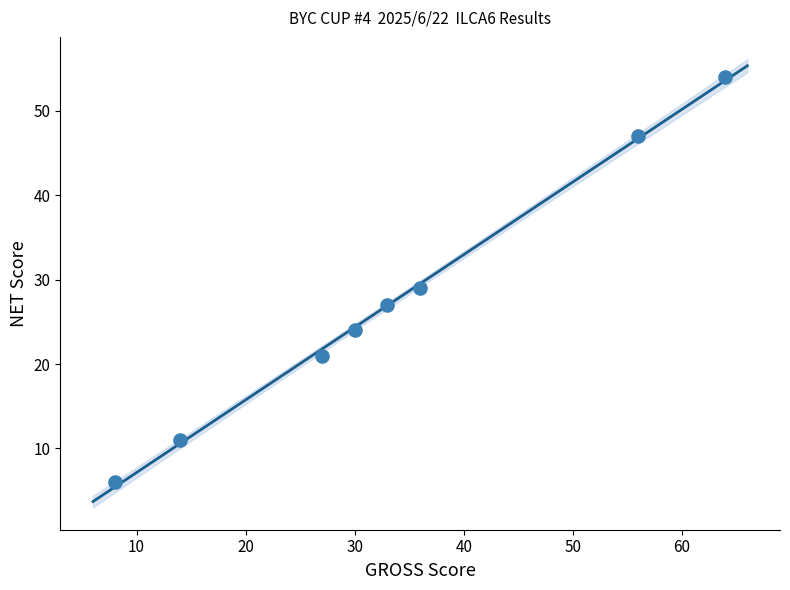

What is the average Y value?

27